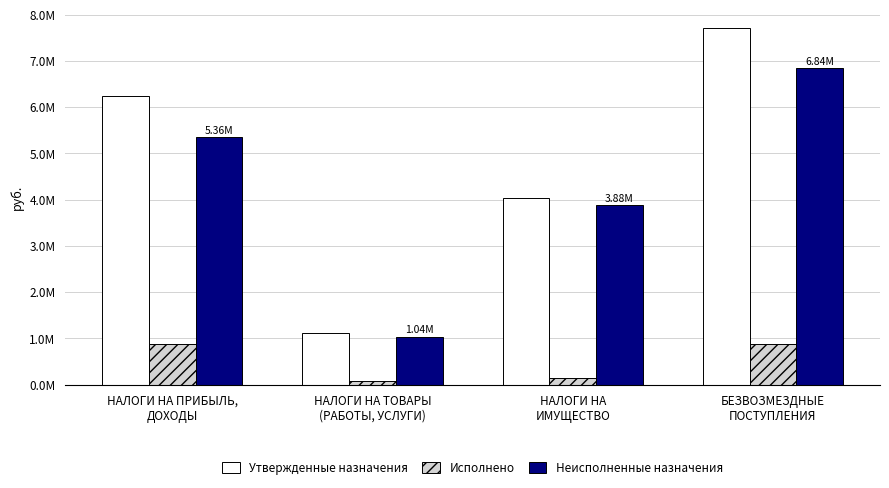

What is the total value across all series at НАЛОГИ НА ПРИБЫЛЬ,
ДОХОДЫ?

12469734.0